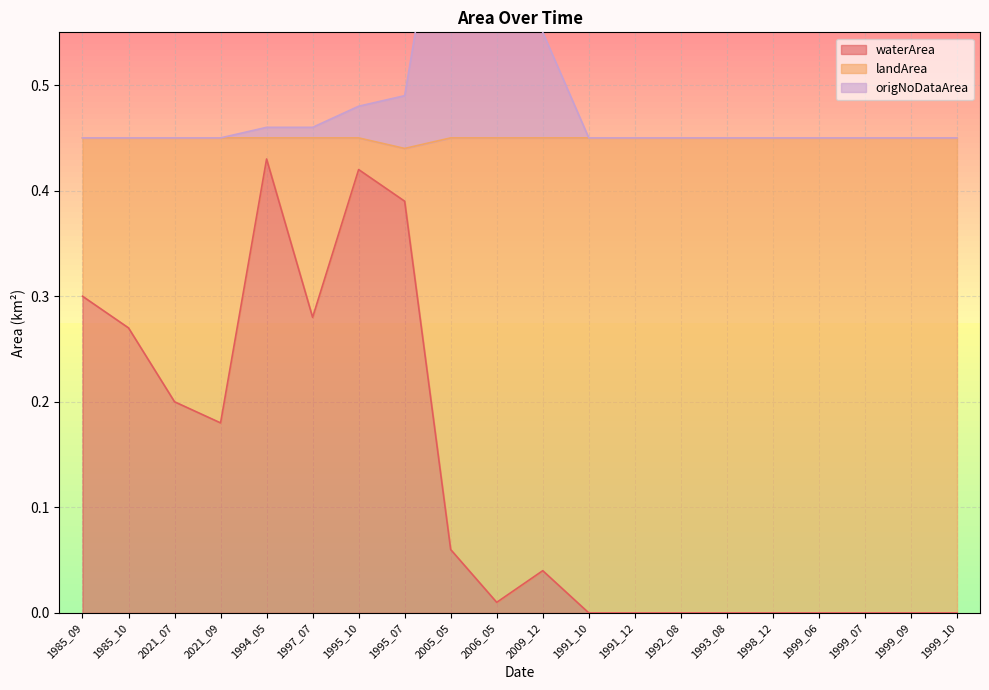

True or false: origNoDataArea and waterArea intersect in this chart.

False